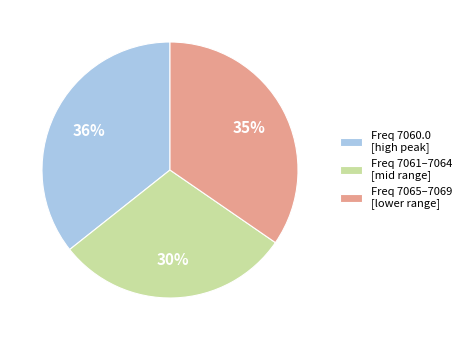

To the nearest percent, what percentage of the pie is Freq 7061–7064 [mid range]?

30%